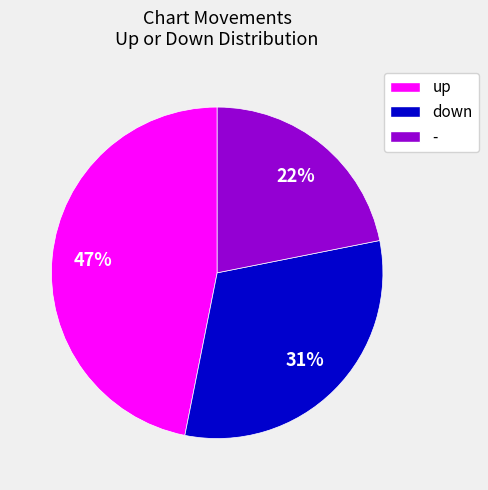

To the nearest percent, what is the difference between the largest and smallest slice percentages?

25%